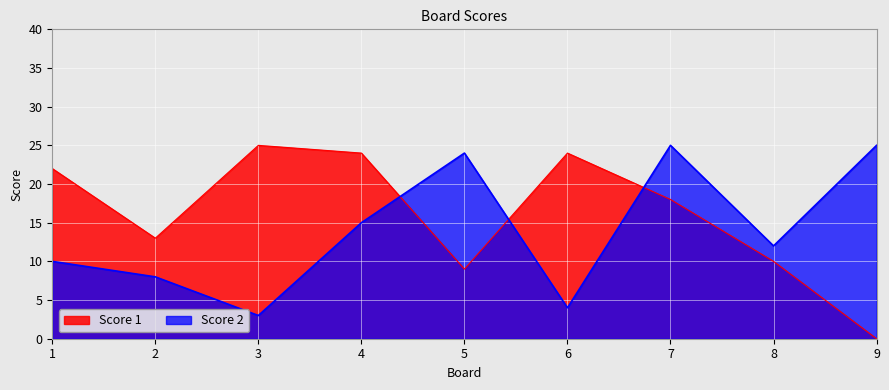

What is the difference between the maximum and minimum values in the Score 1 series?

25